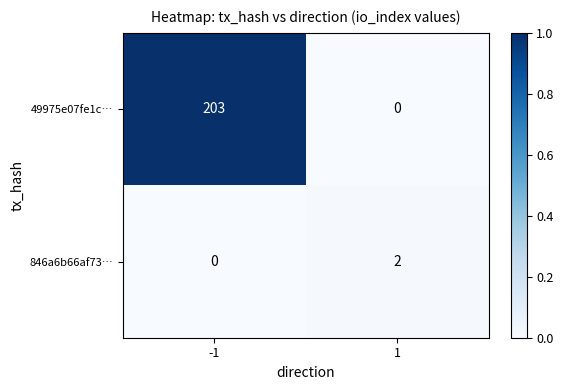

List the series in order of their peak value, lowest first.

846a6b66af73…, 49975e07fe1c…